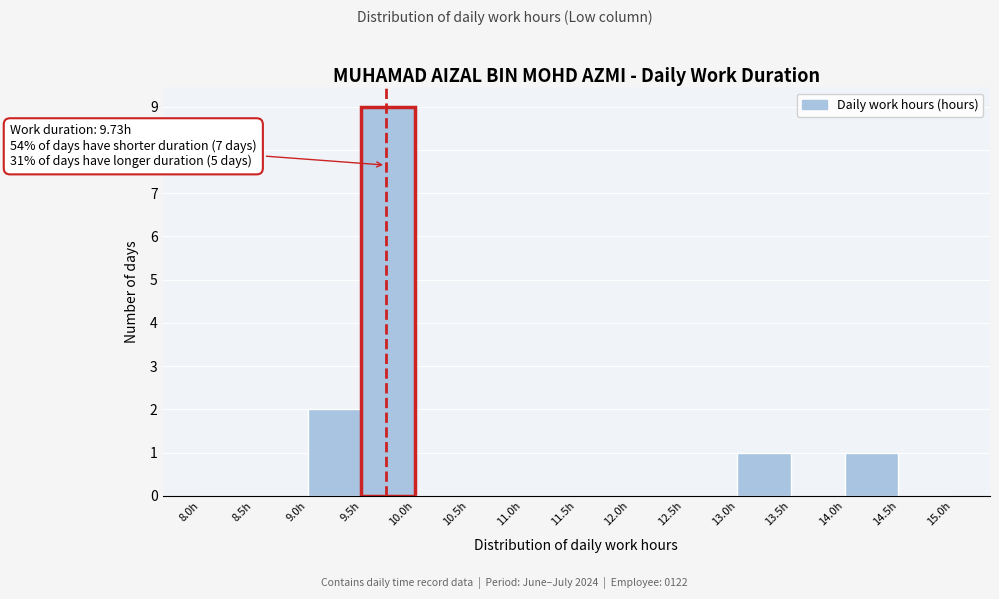

Over which range of the x-axis is the bar tallest?

9.5 to 10.0